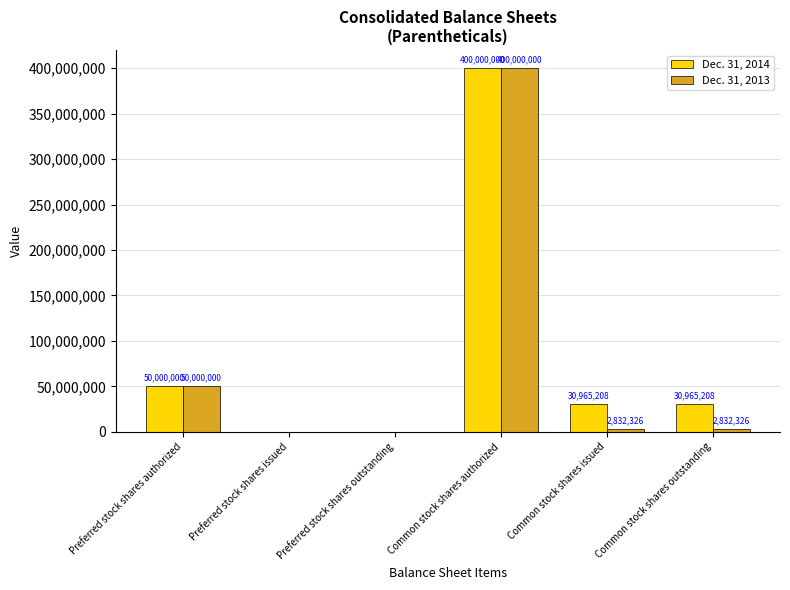

What is the sum of all Dec. 31, 2013 values?

455664652